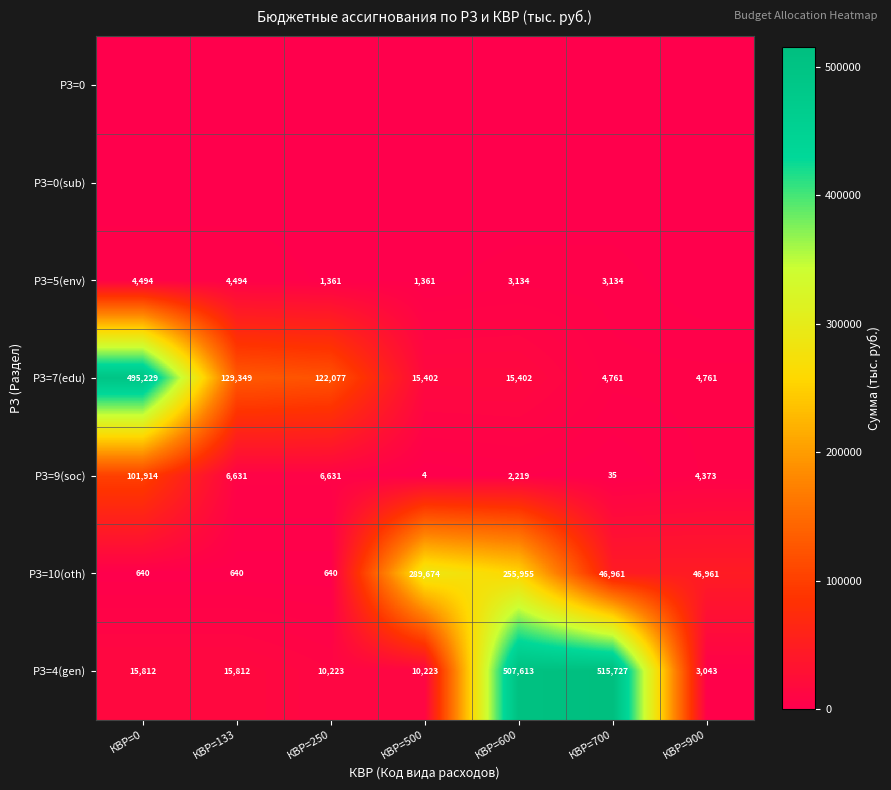

Which category has the lowest value in the РЗ=4(gen) series?

КВР=900